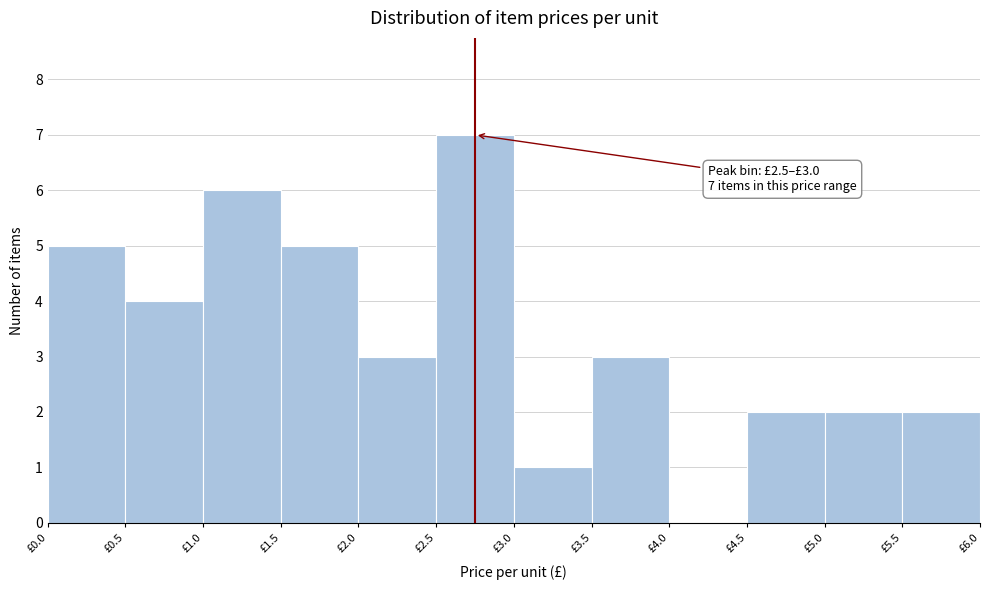

Over which range of the x-axis is the bar tallest?

2.5 to 3.0